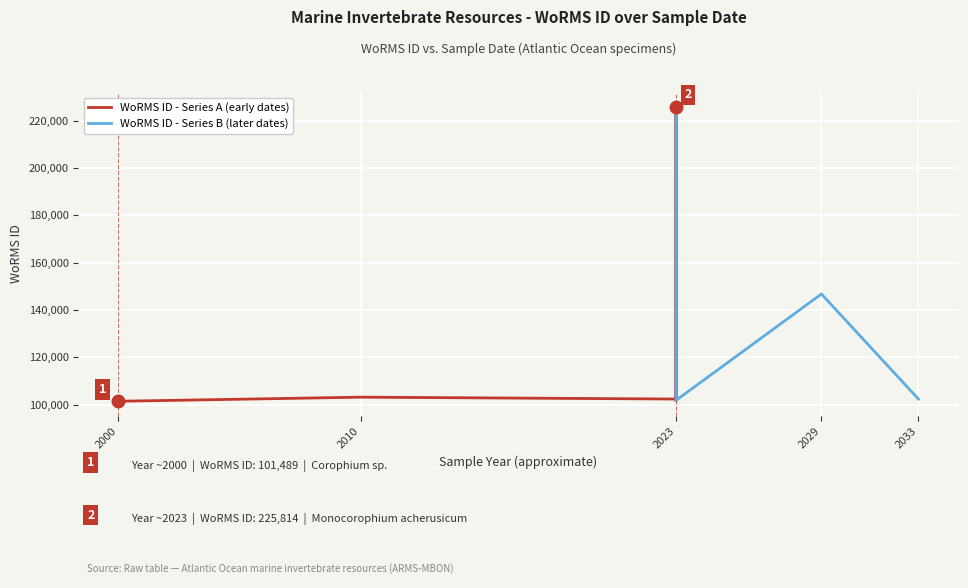

How many values are below 102433?

3